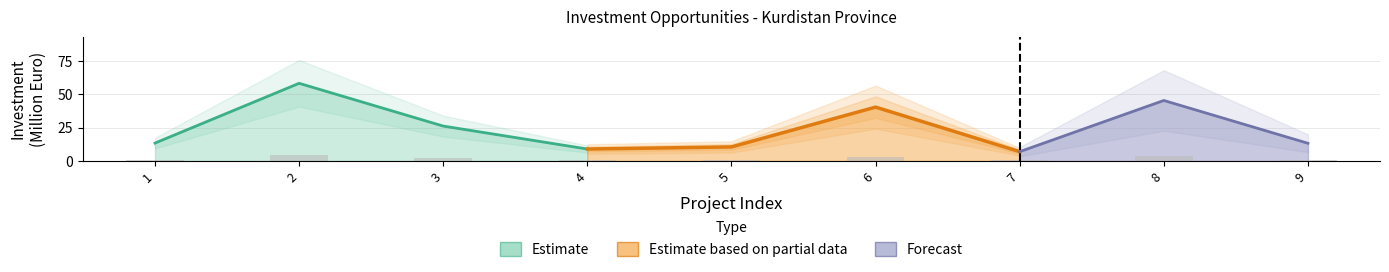

Between 6 and 2, which is larger?

2